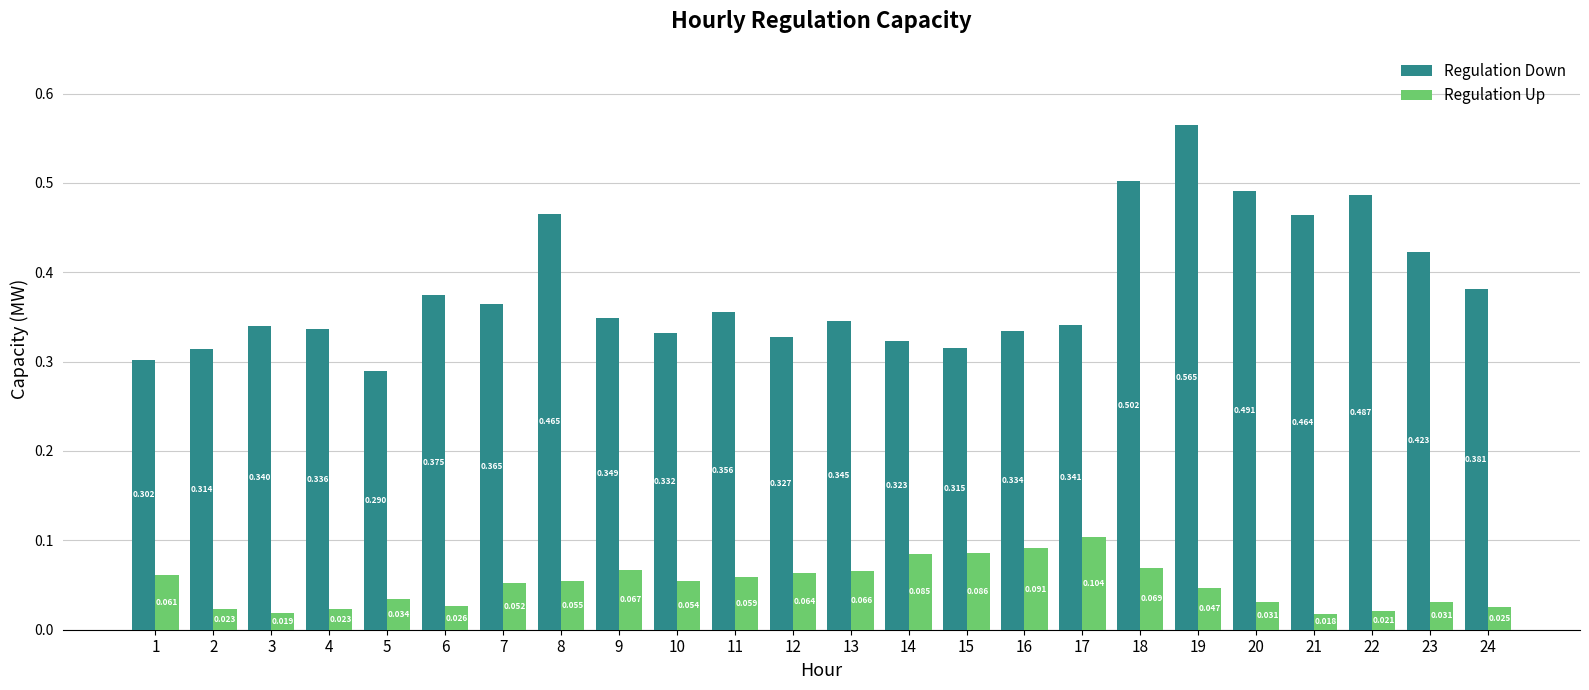

How many series are shown in this chart?

2